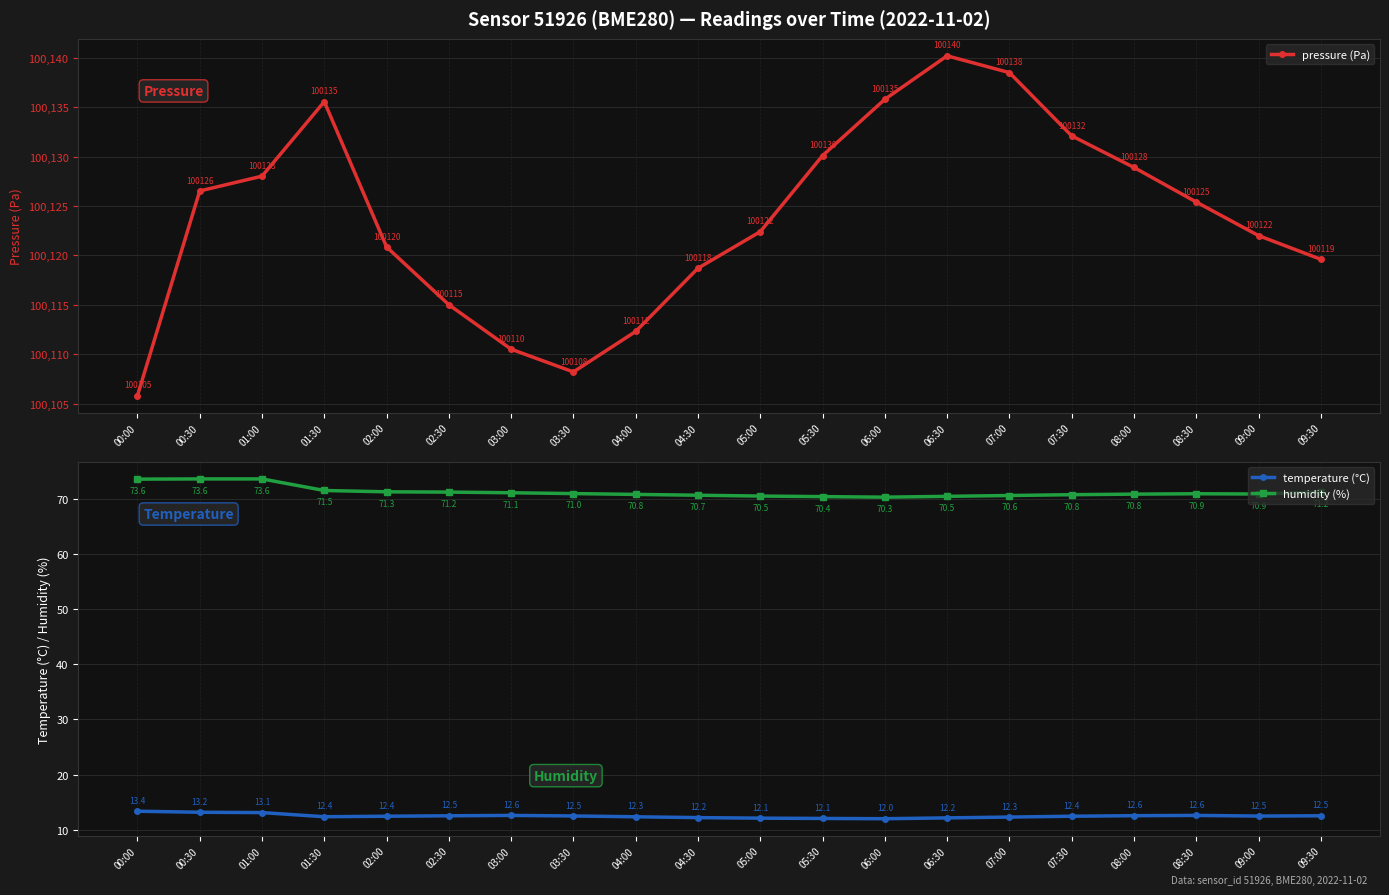

True or false: pressure (Pa) has more than 1 points higher than both neighbors.

True